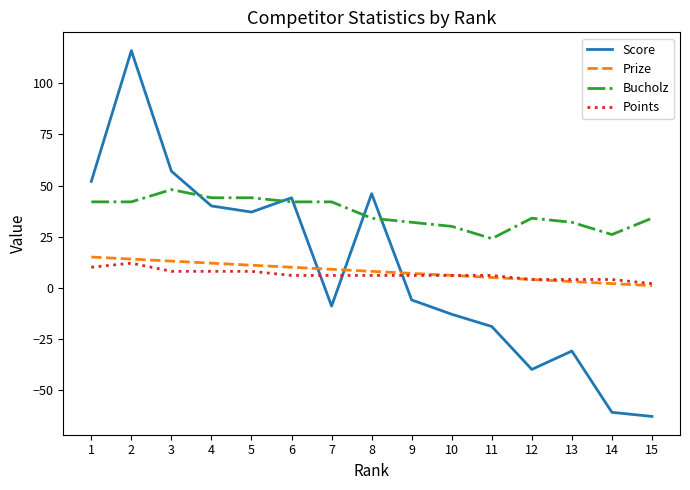

True or false: Bucholz and Points cross at least once.

False